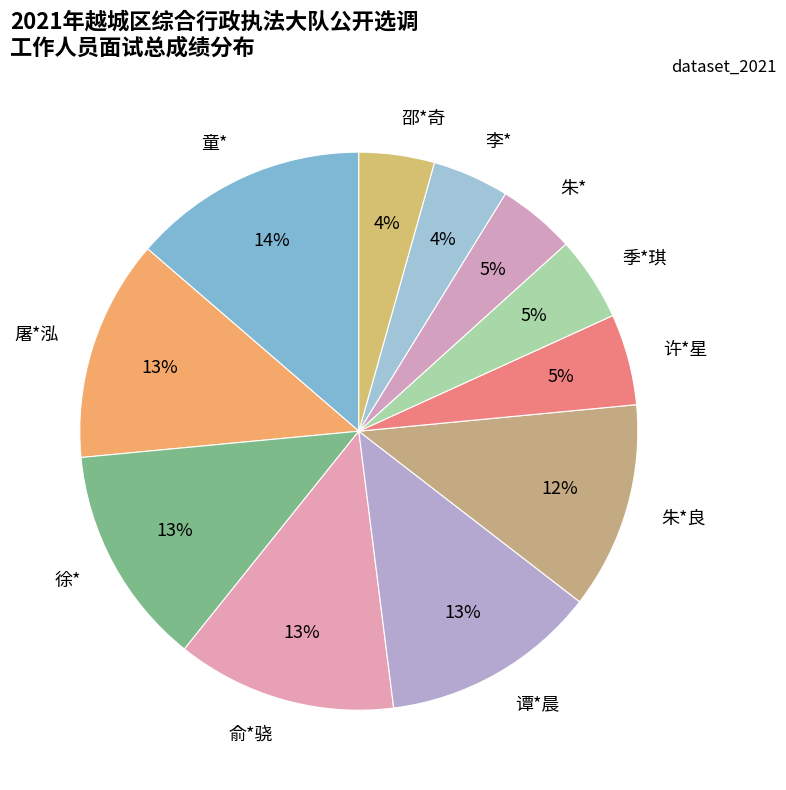

Which category has the biggest portion of the pie?

童*